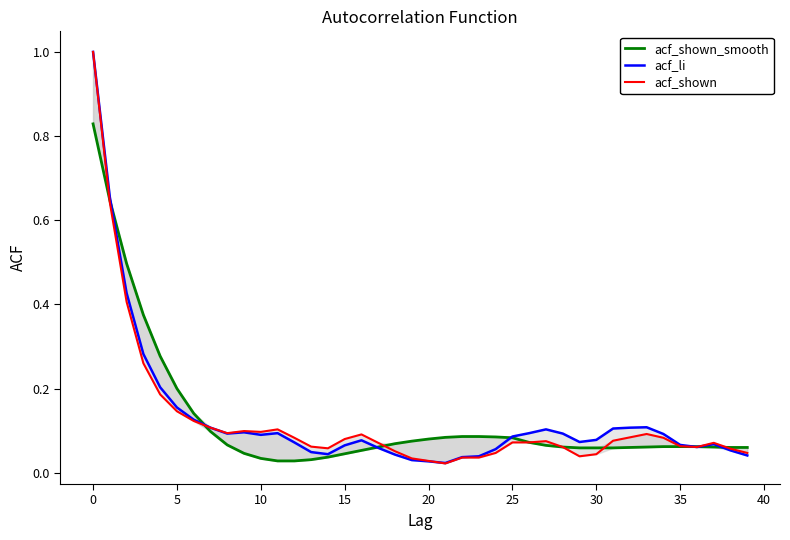

The acf_li series shows 0.0 at 29. True or false?

False